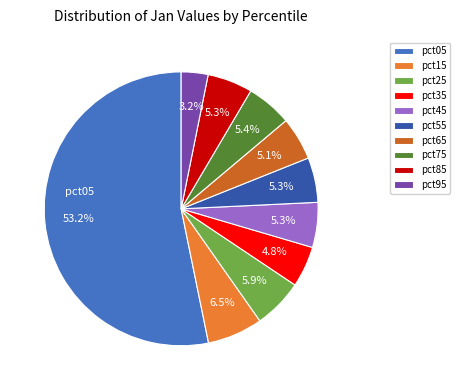

How many slices are in this pie chart?

10